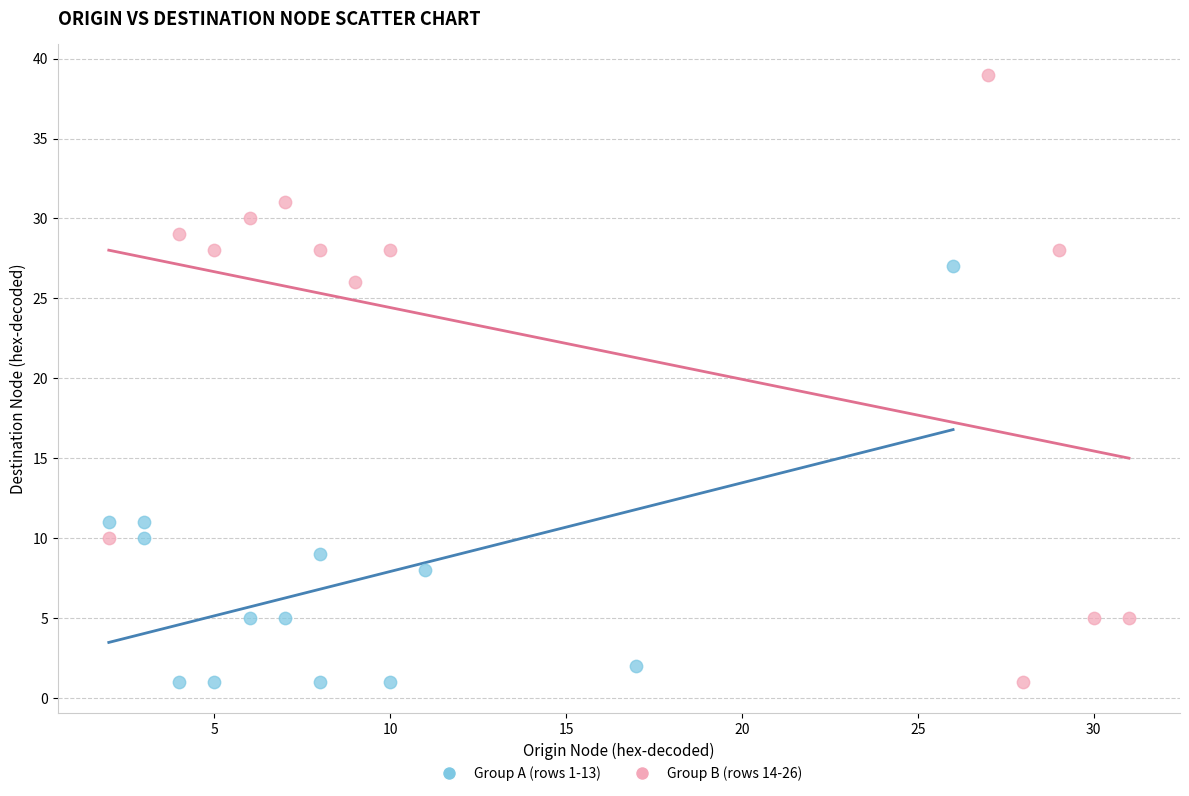

Which series contains the highest Y value?

Group B (rows 14-26)